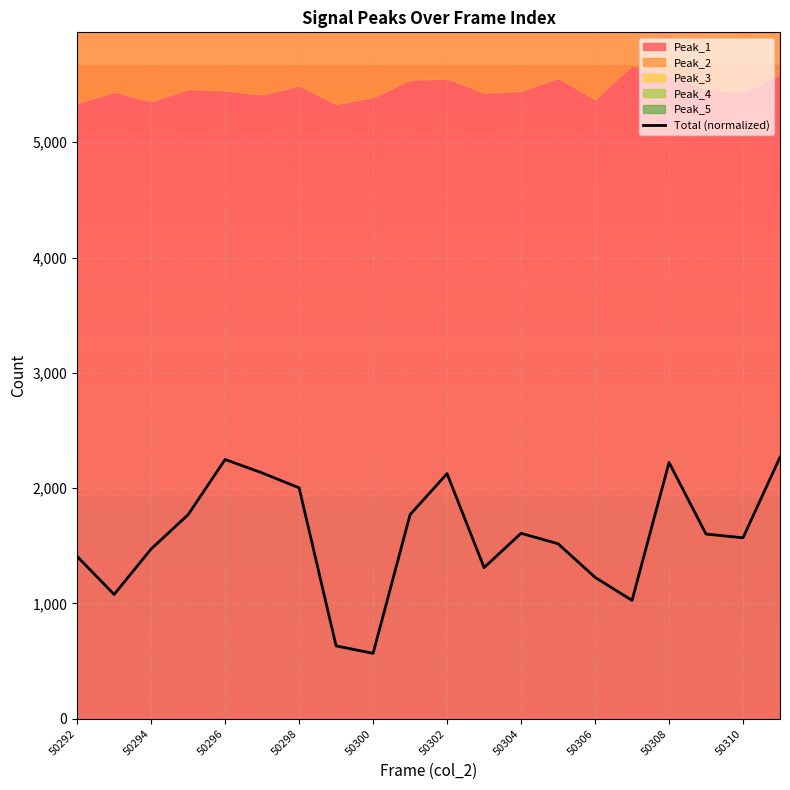

What is the minimum value for Total (normalized)?

567.0